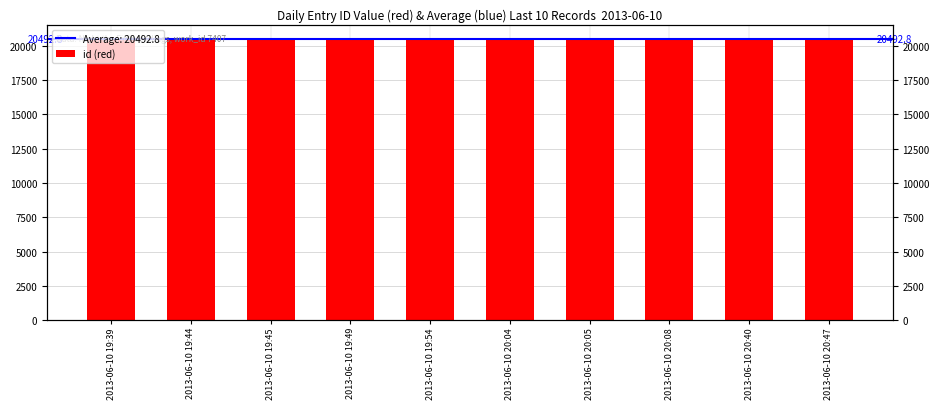

How many bars are there in total?

10